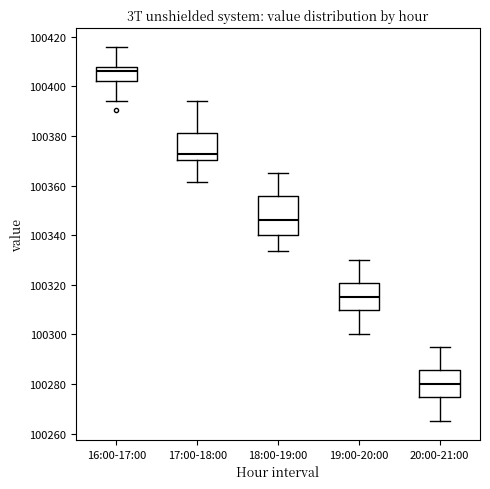

Reading left to right, read every box against the y-axis: the position of its median line, the range the box covers, and the ends of its whiskers. The values are not printed on the chart, so give them approximately, as read against the axis.

16:00-17:00: median 100406, box 100402 to 100408, whiskers 100394 to 100416
17:00-18:00: median 100372, box 100370 to 100382, whiskers 100362 to 100394
18:00-19:00: median 100346, box 100340 to 100356, whiskers 100334 to 100366
19:00-20:00: median 100316, box 100310 to 100320, whiskers 100300 to 100330
20:00-21:00: median 100280, box 100274 to 100286, whiskers 100266 to 100296